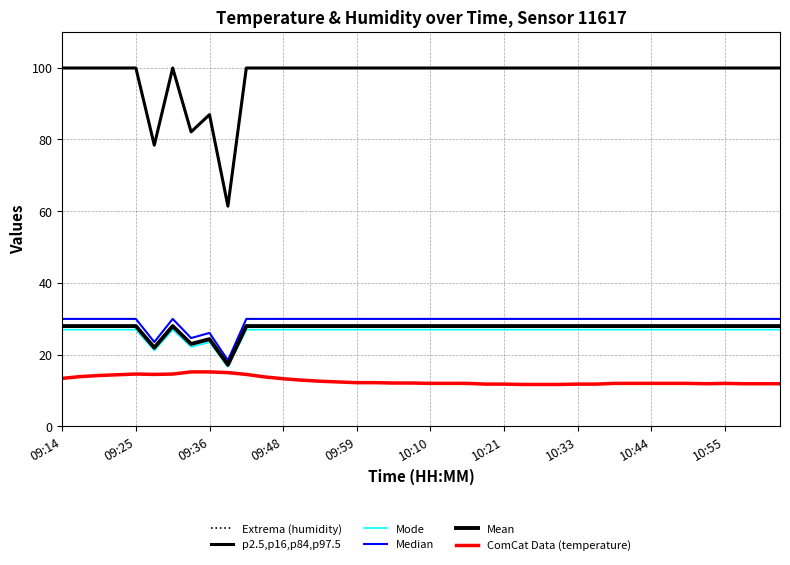

At which category does the chart reach its peak across all series?

09:14